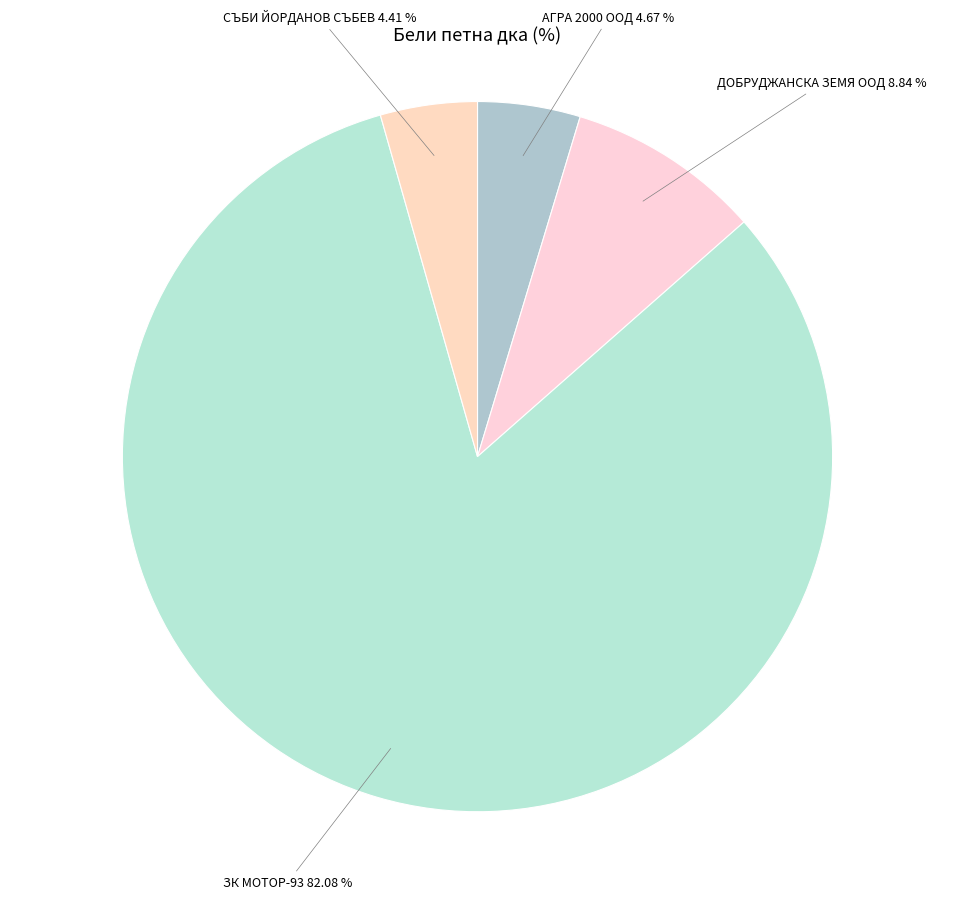

What percentage is the СЪБИ ЙОРДАНОВ СЪБЕВ slice, to the nearest percent?

4%